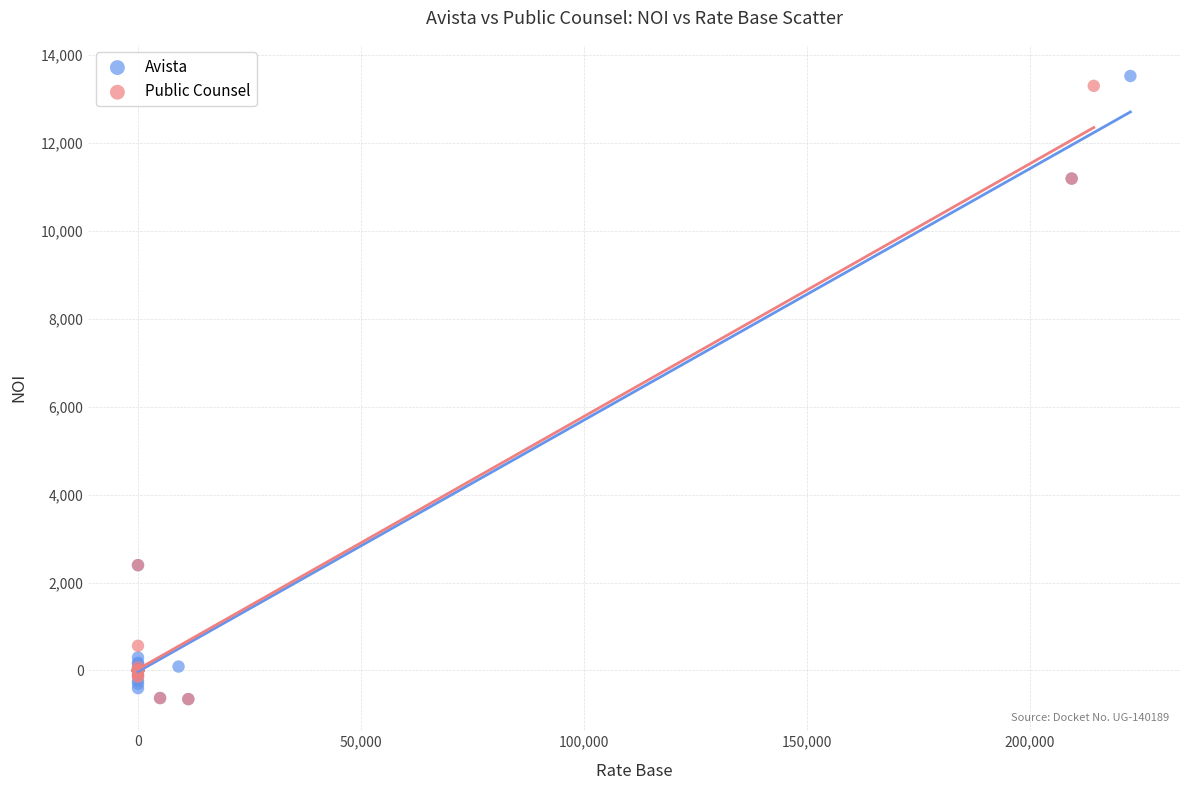

Which series has the largest Y range (max minus min)?

Avista